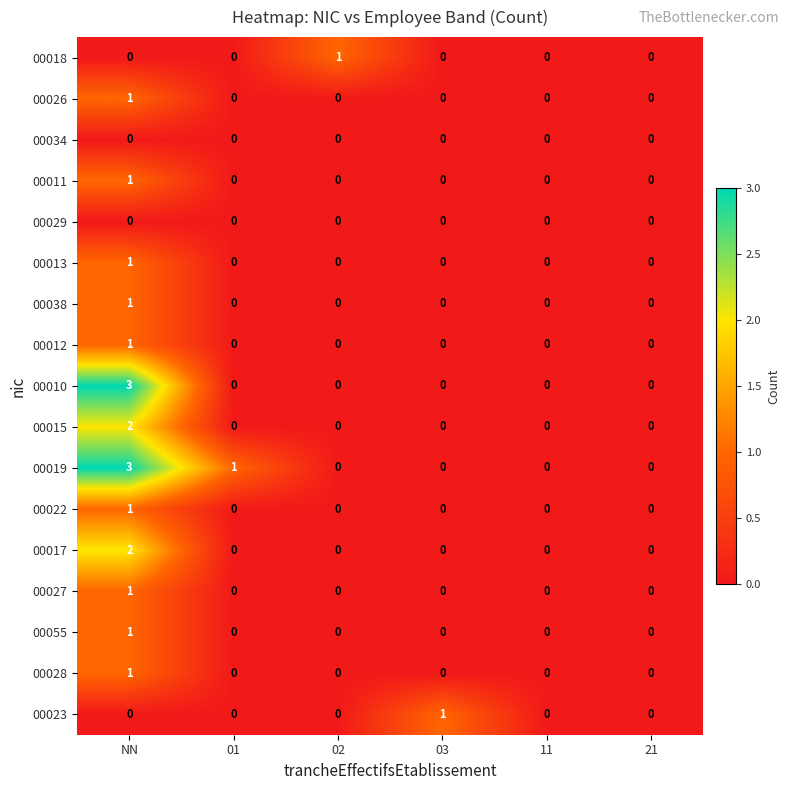

The 00027 series shows 1 at NN. True or false?

True